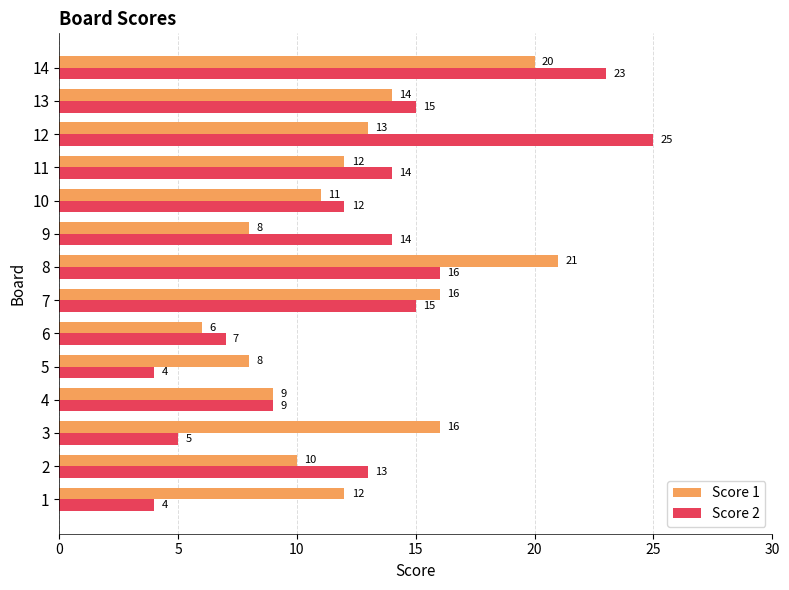

At 8, list the series in order from largest to smallest.

Score 1, Score 2